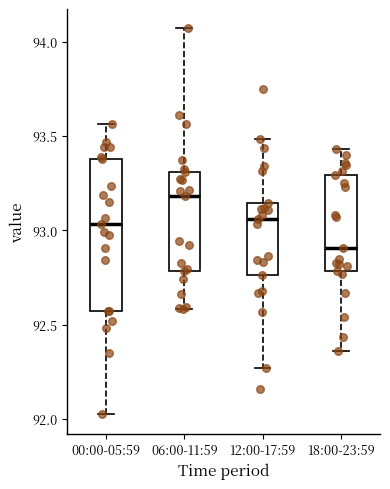

Reading left to right, transcribe this box plot: for each box, give where its median line is, the range the box spans, and where its two whiskers end, as read against the y-axis. The values are not printed on the chart, so give them approximately, as read against the axis.

00:00-05:59: median 93.05, box 92.55 to 93.40, whiskers 92.00 to 93.55
06:00-11:59: median 93.20, box 92.80 to 93.30, whiskers 92.60 to 94.05
12:00-17:59: median 93.05, box 92.75 to 93.15, whiskers 92.25 to 93.50
18:00-23:59: median 92.90, box 92.80 to 93.30, whiskers 92.35 to 93.45